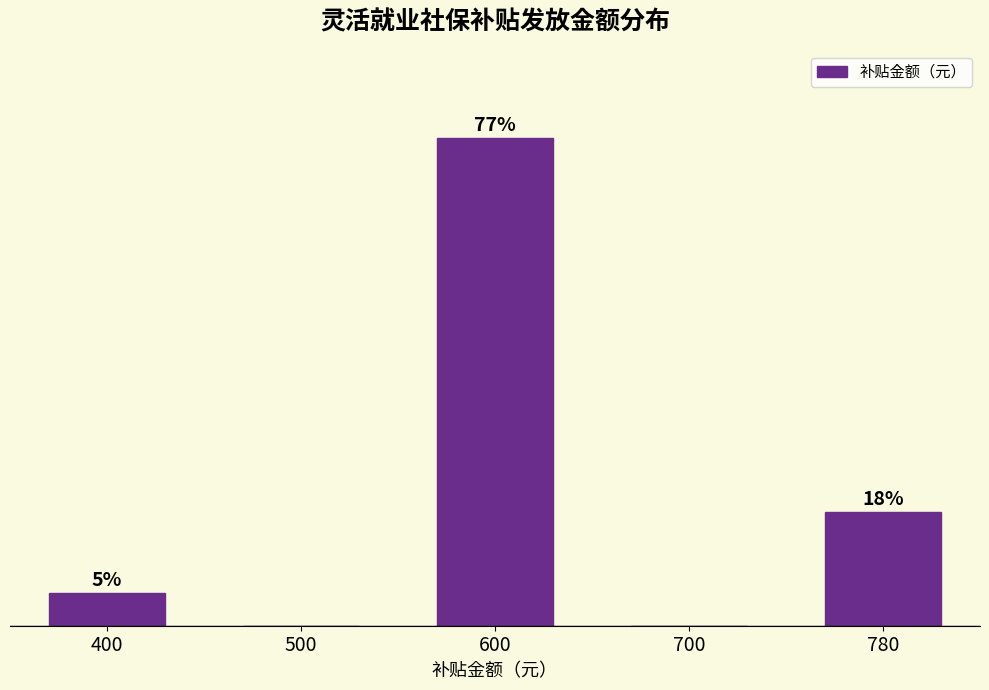

Are the bars horizontal?

No